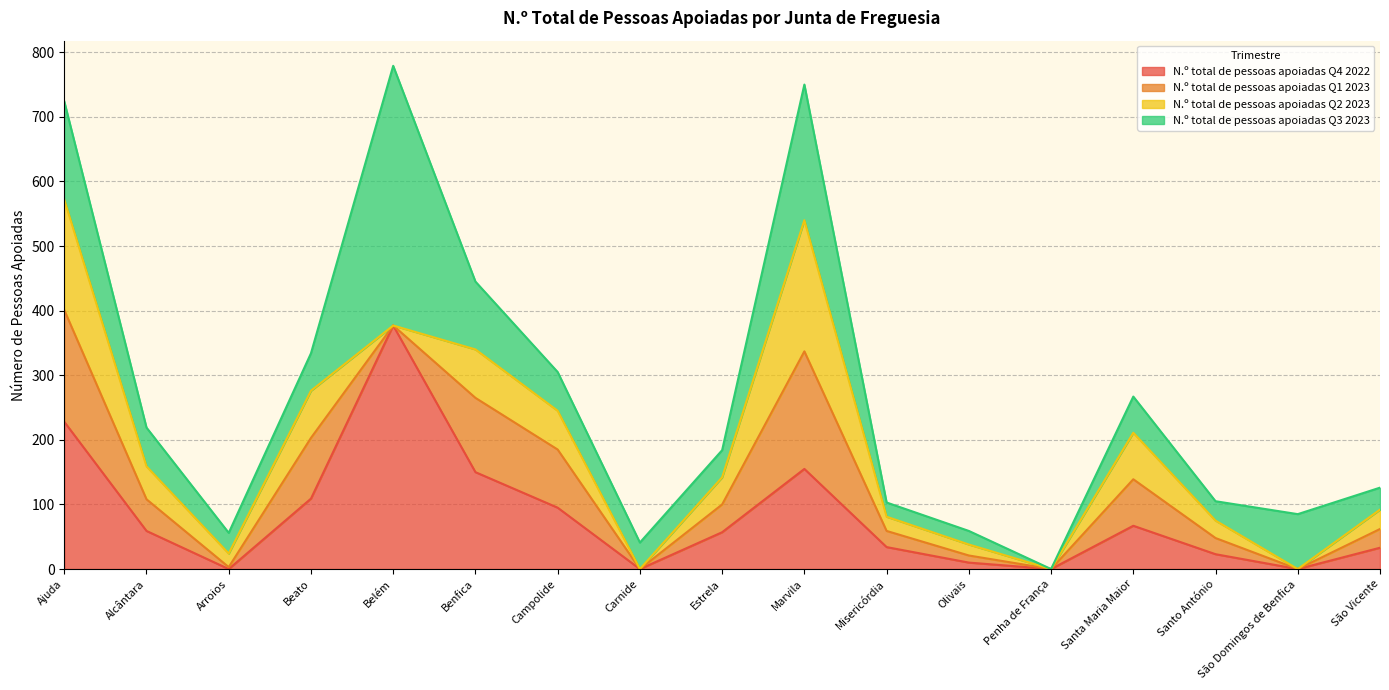

Between Estrela and São Domingos de Benfica, which is larger?

Estrela